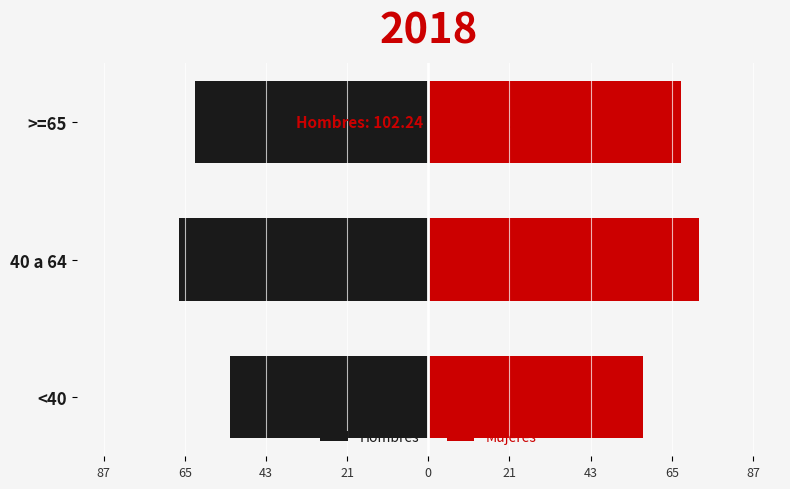

What is the smallest value displayed?

-67.7